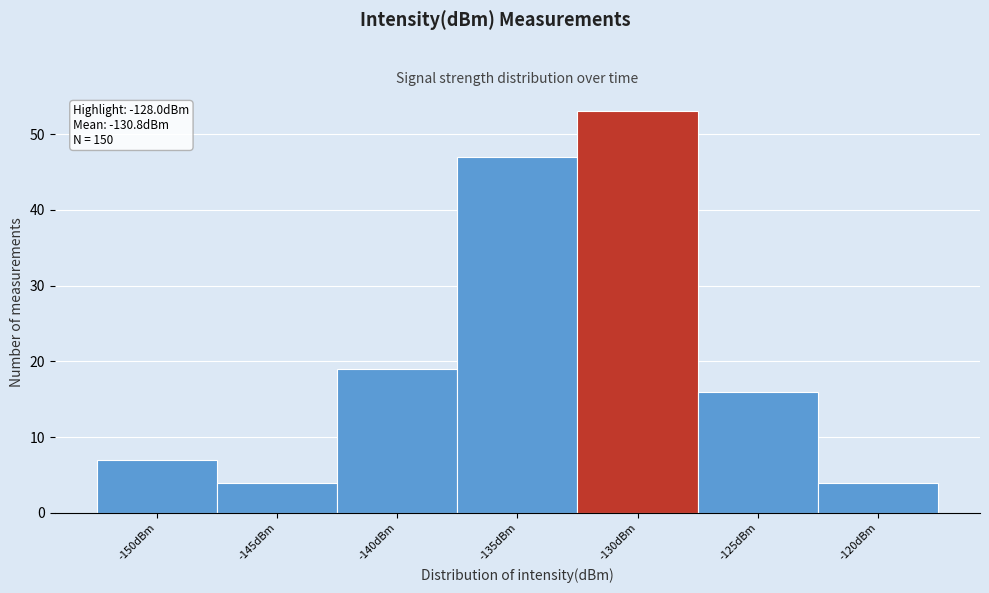

Reading right to left, list all the values displayed in this chart.

-120dBm=4	-125dBm=16	-130dBm=53	-135dBm=47	-140dBm=19	-145dBm=4	-150dBm=7